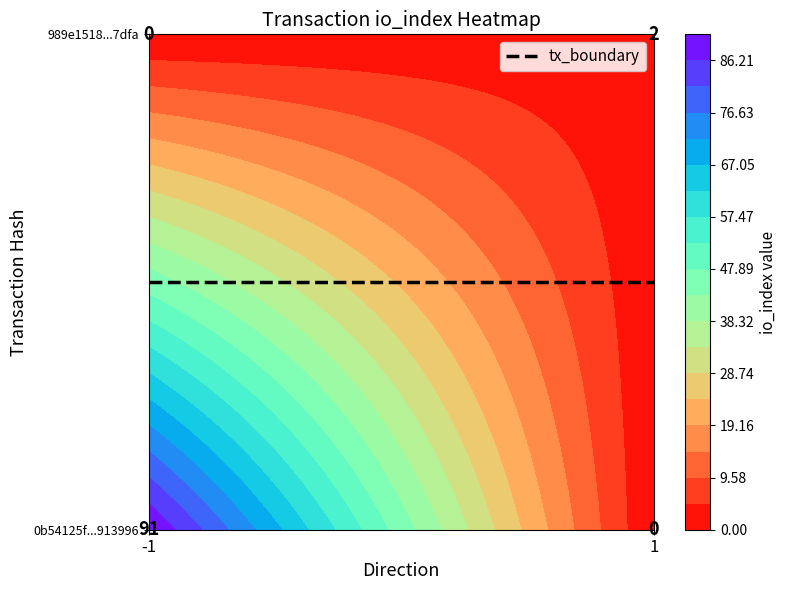

True or false: 0b54125f061c3ecf74630dc036963e48b913996 has a value of 91 at io_index.

True